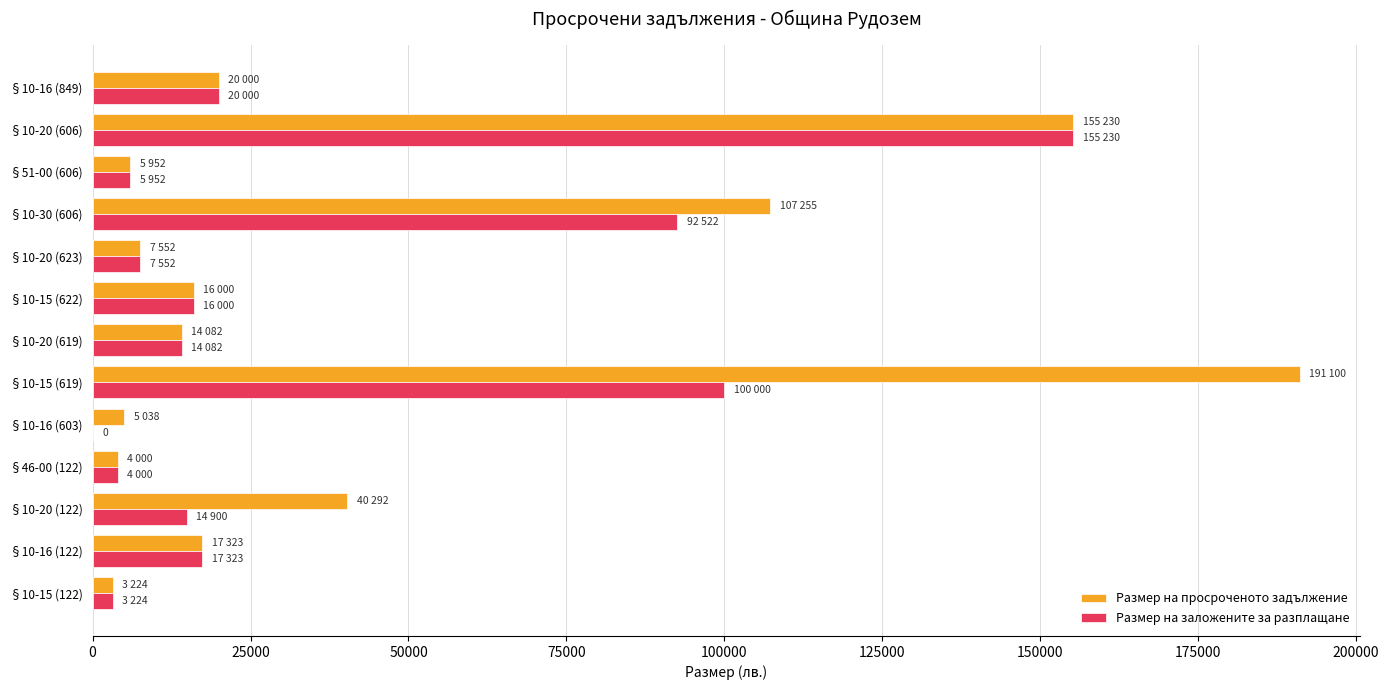

Where is Размер на просроченото задължение nearest to the value 97162?

§10-30 (606)